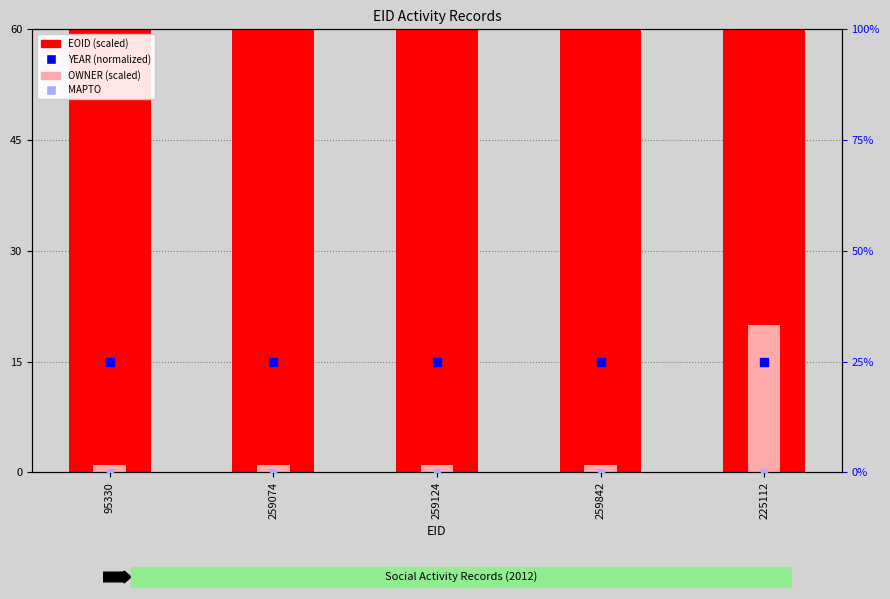

Which series has the largest total across all categories?

EOID (scaled)